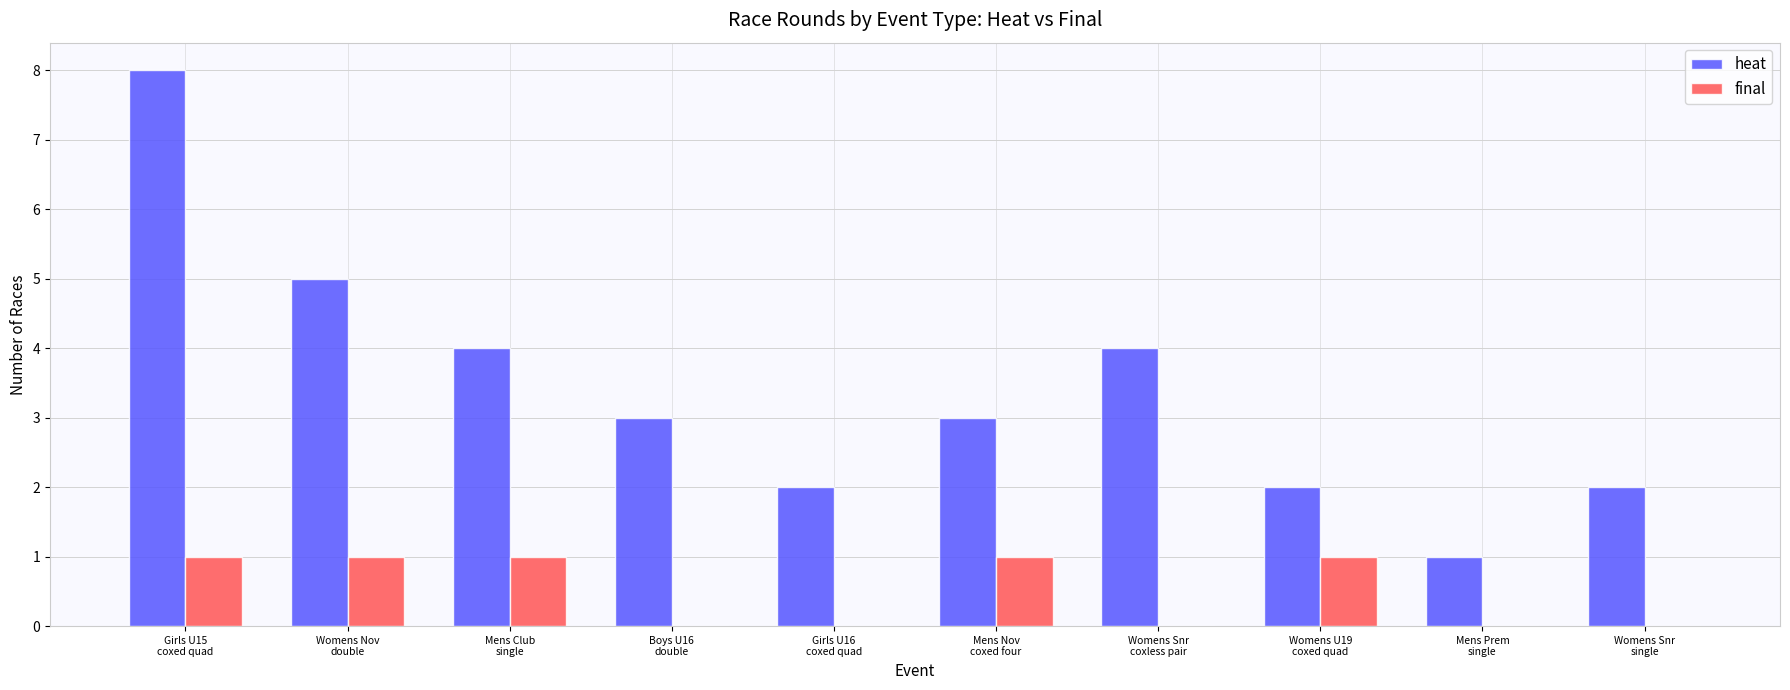

At which category is the sum across all series the highest?

Girls U15
coxed quad